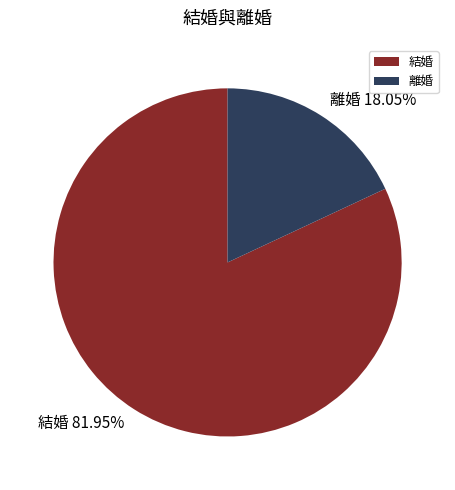

What is the total percentage of 離婚 and 結婚?

100.0%